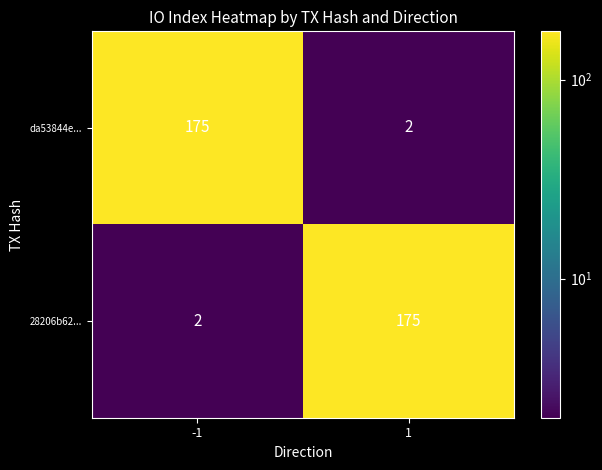

How many series are shown in this chart?

2